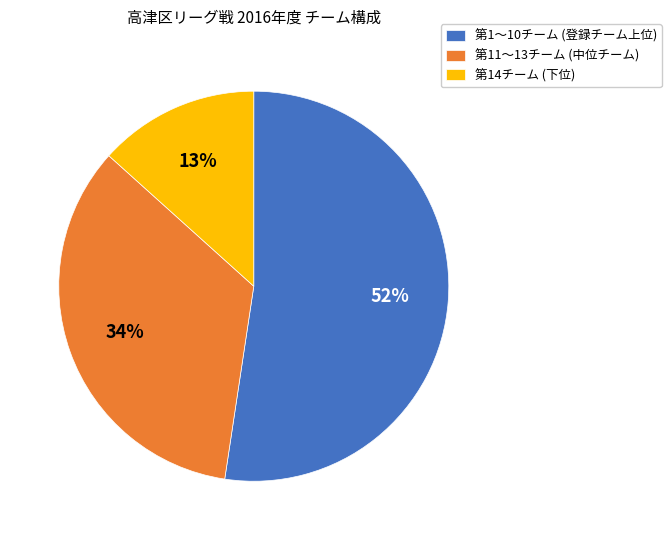

Rank the categories by value from highest to lowest.

第1〜10チーム (登録チーム上位), 第11〜13チーム (中位チーム), 第14チーム (下位)